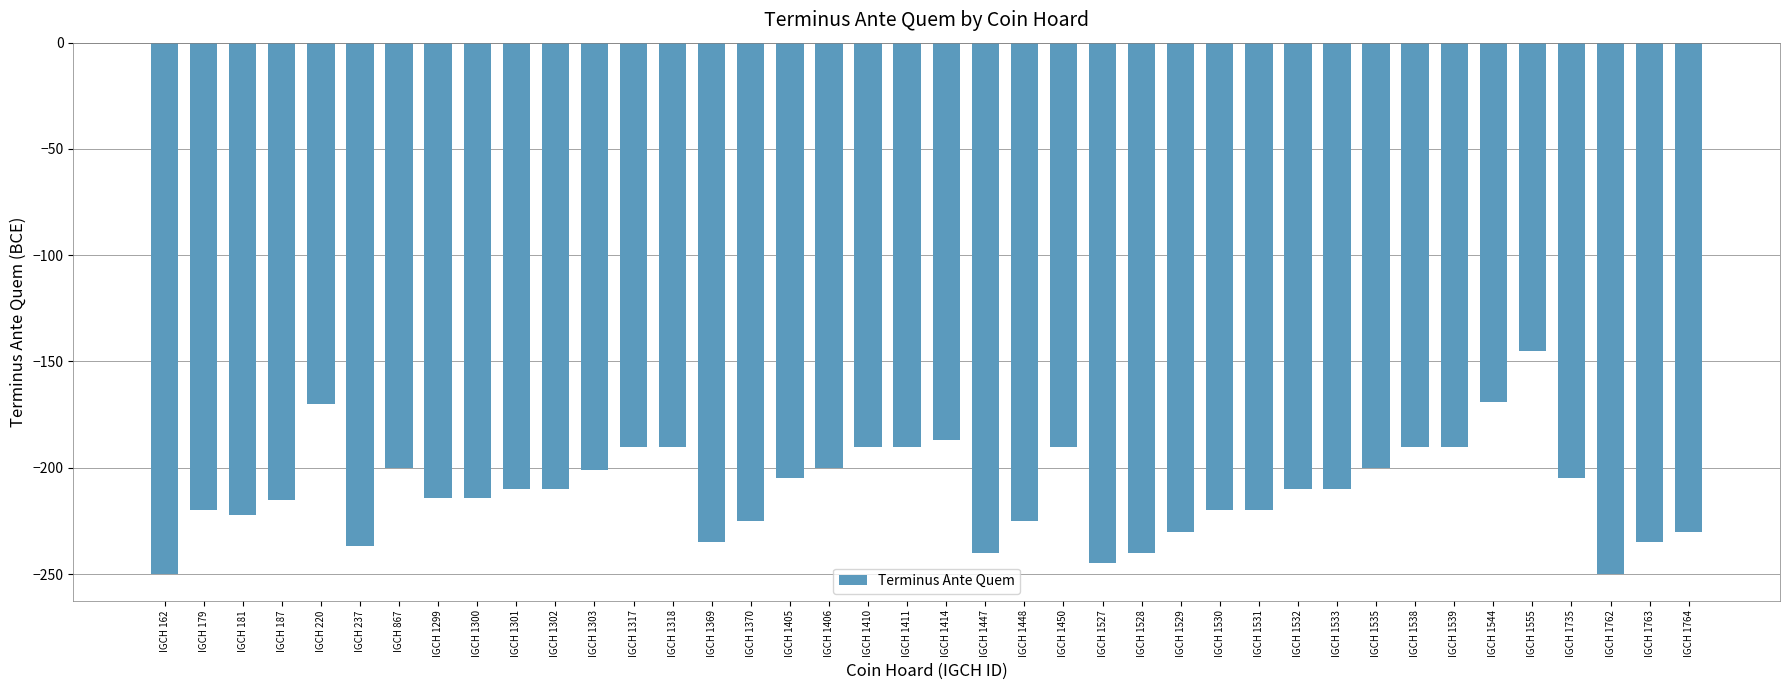

Does the chart contain stacked bars?

No